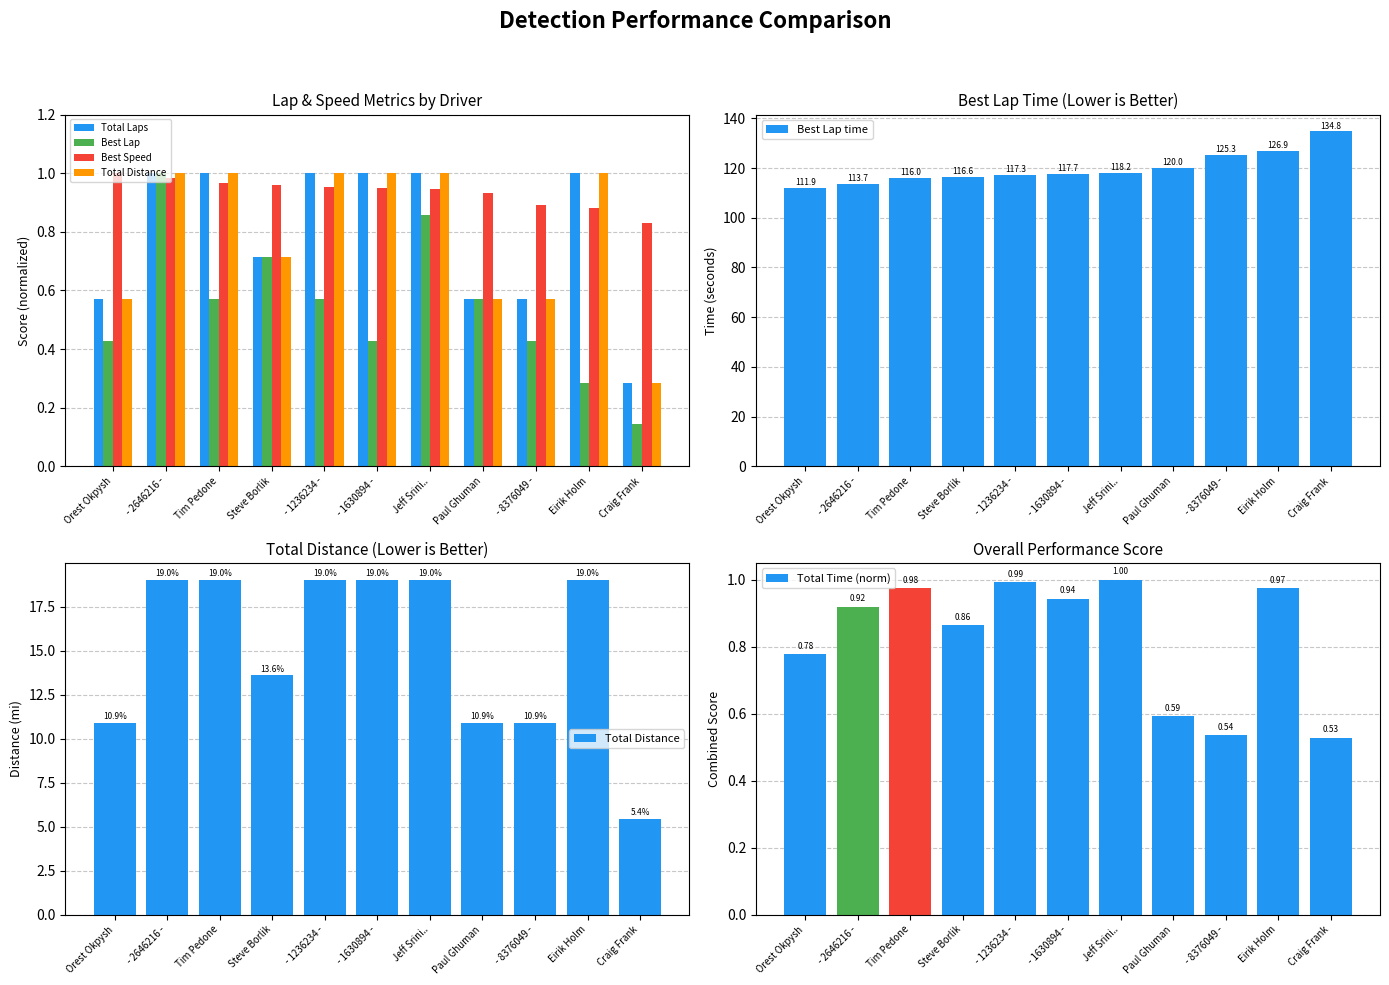

What is the average value of the Best Speed series?

0.9